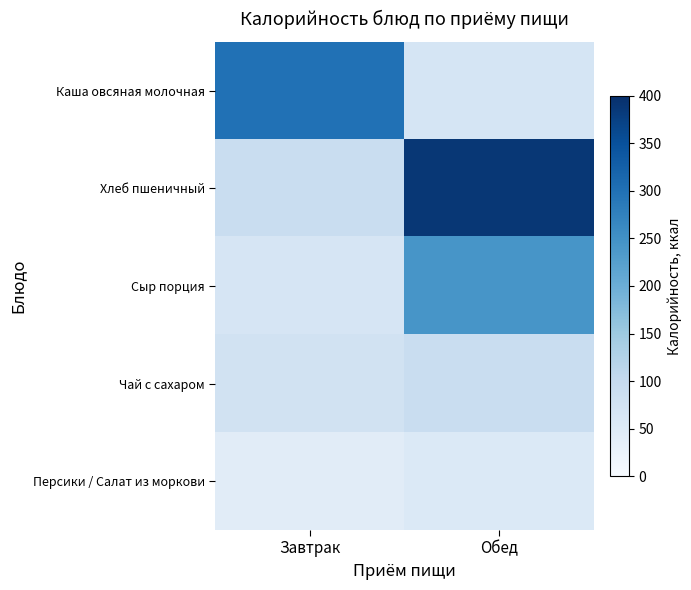

Which category has the lowest value across all series?

Завтрак